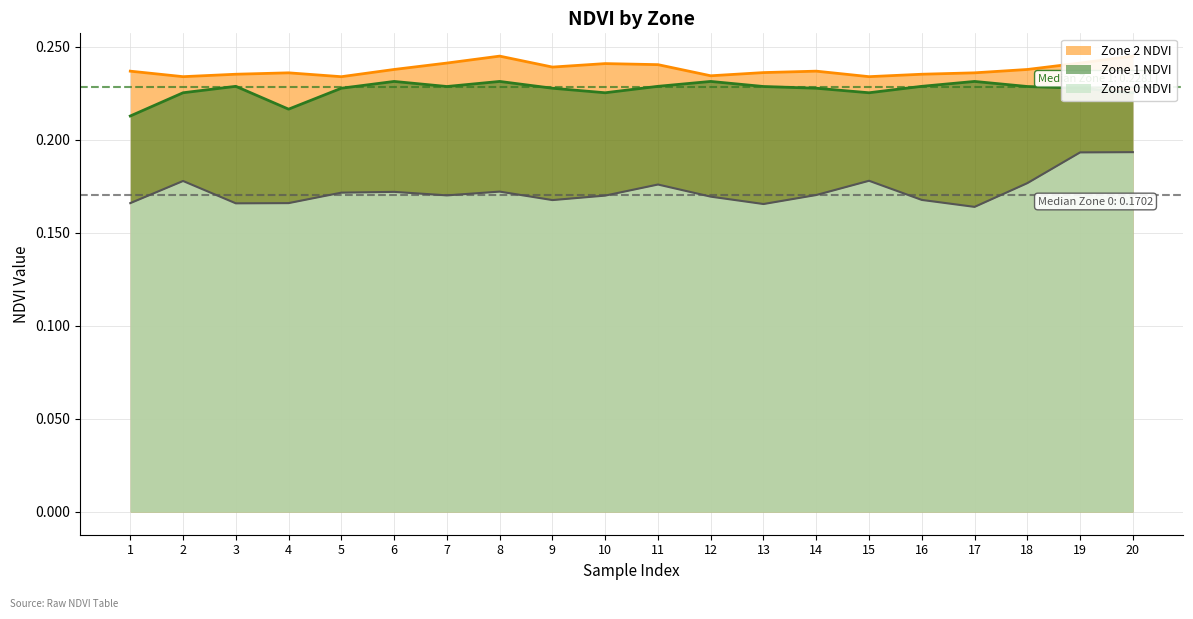

What is the maximum value for Zone 2 NDVI?

0.2